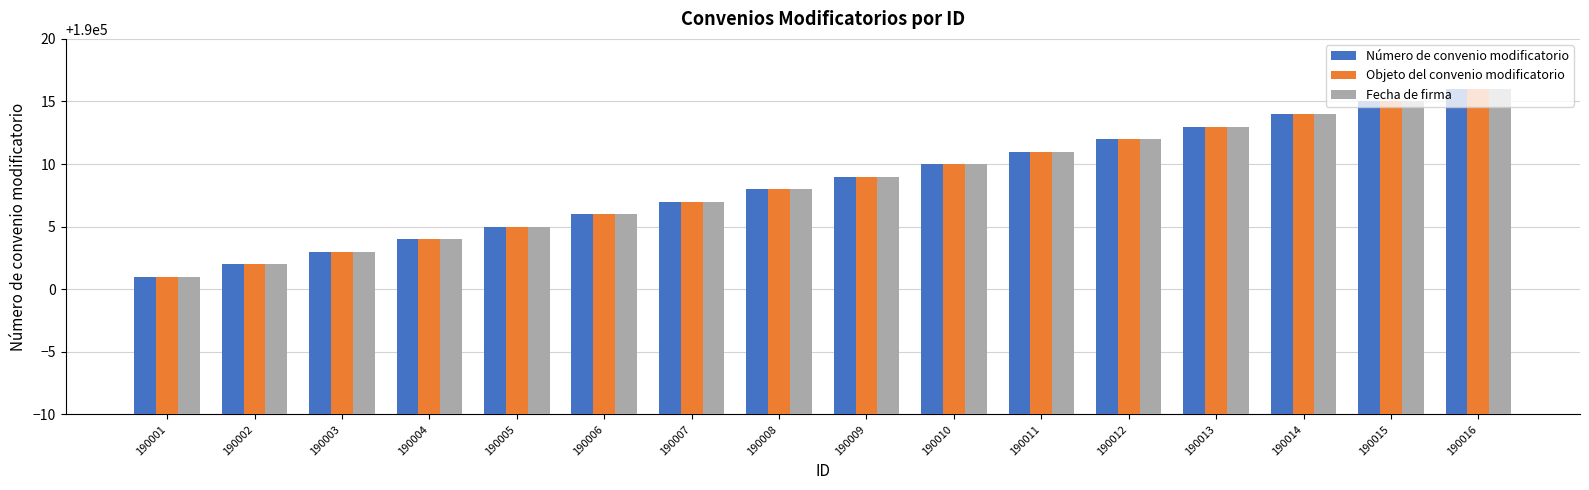

How many data points does each series have?

16